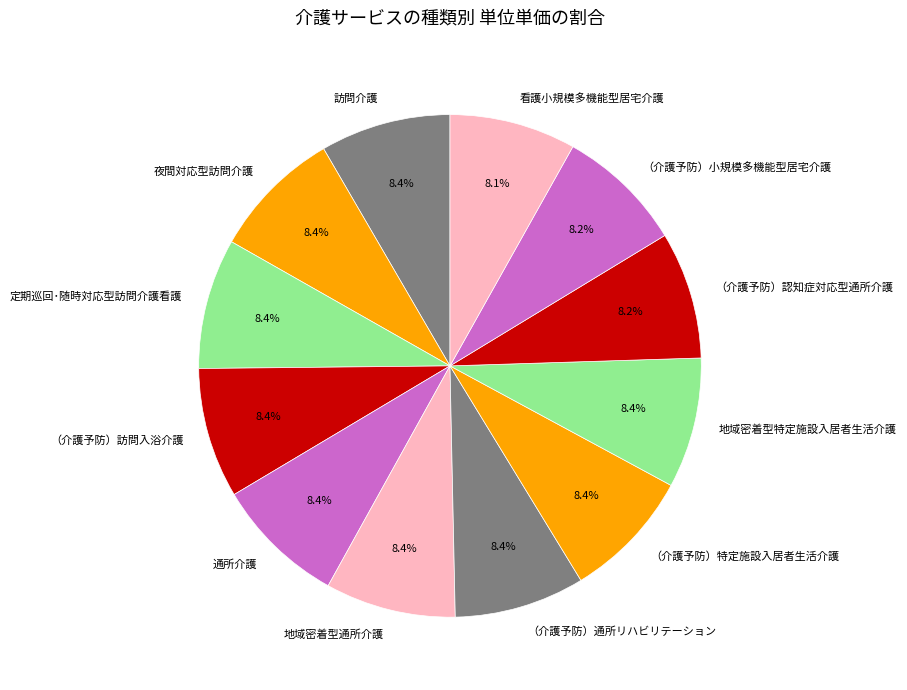

The 地域密着型通所介護 slice represents 8% of the pie. True or false?

True